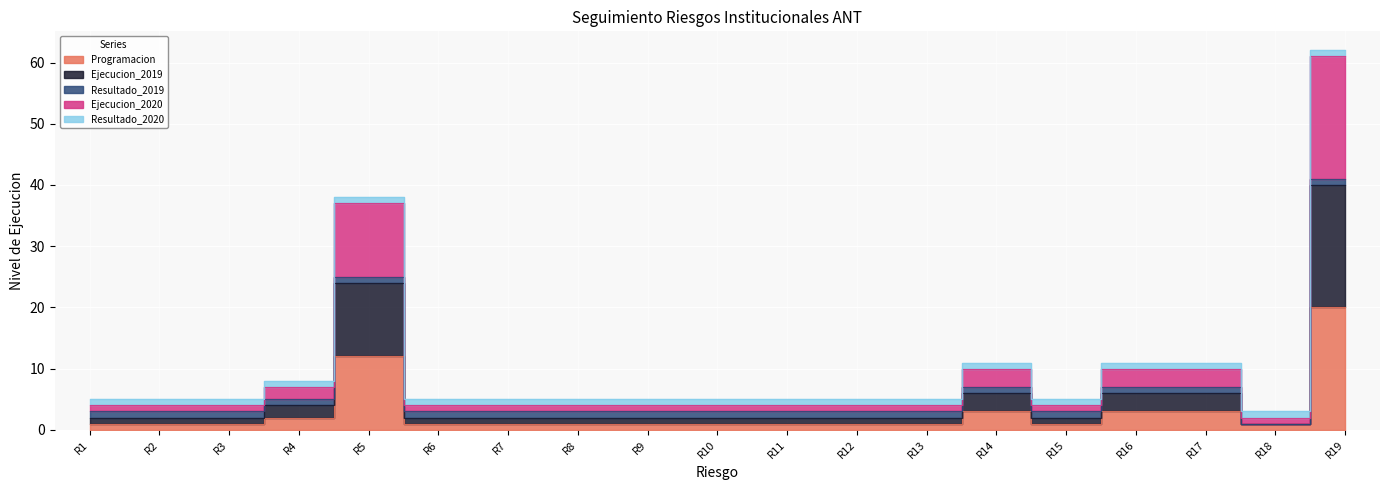

The value of Ejecucion_2019 at R18 is 0. True or false?

False